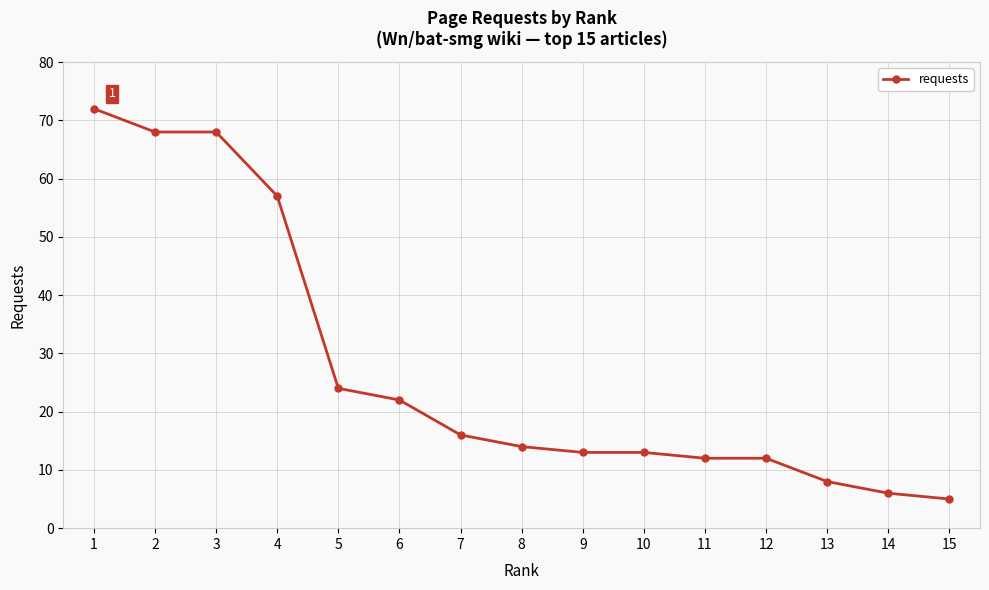

What is the sum of all values?

410